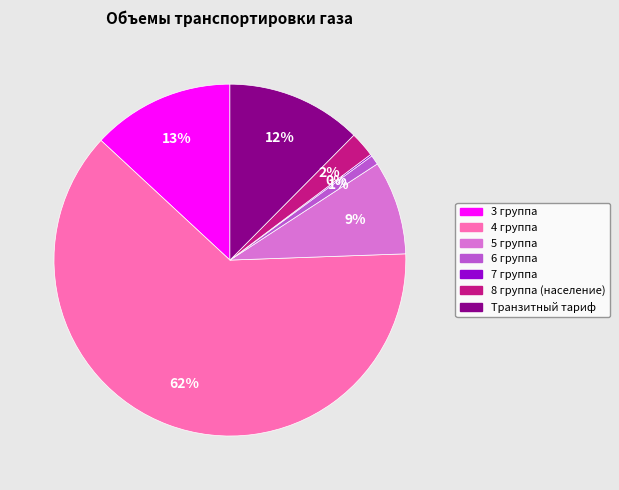

Is it true that 3 группа is 23% of the pie?

False